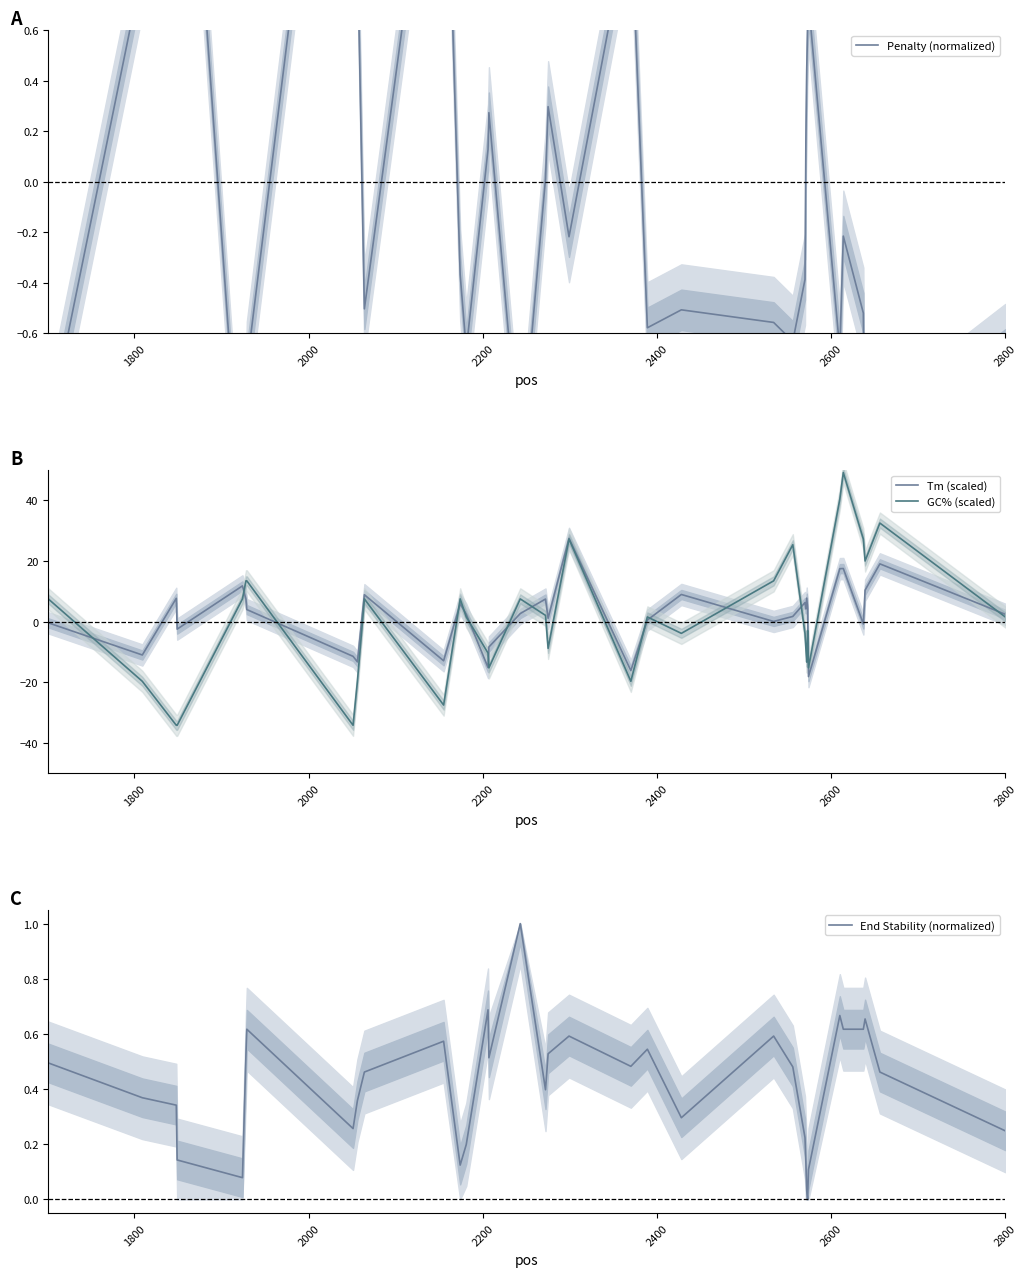

How many times do Penalty (normalized) and Tm (scaled) cross each other?

16